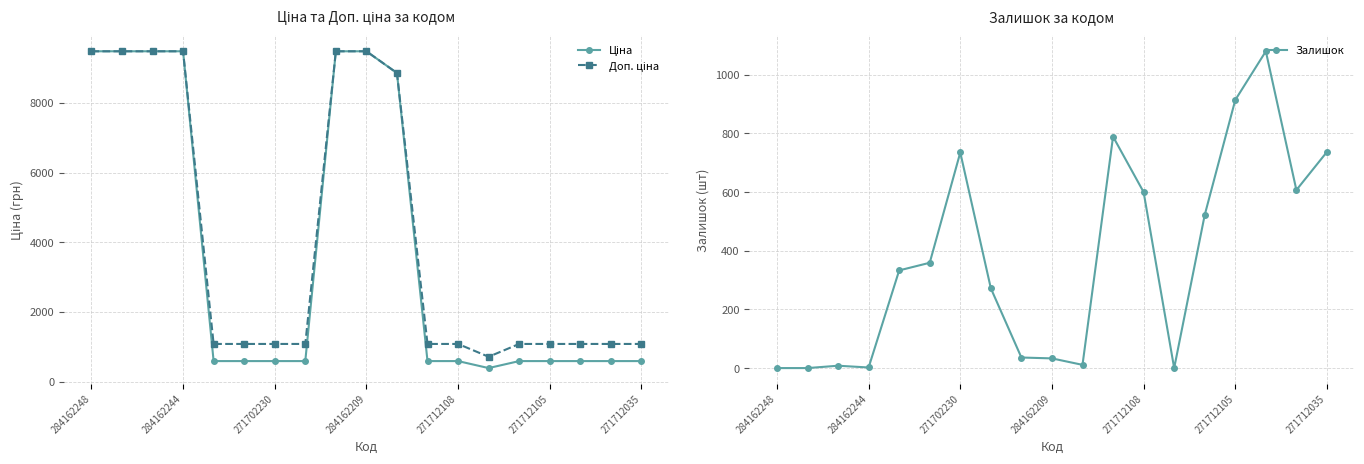

True or false: Залишок has a value of 306 at 271712108.

False